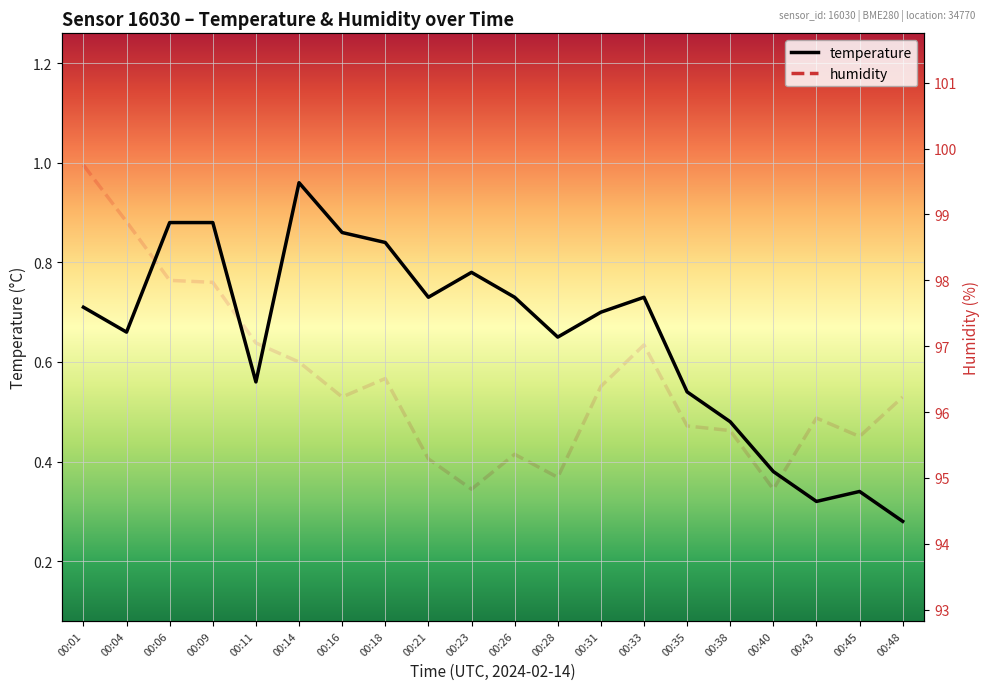

Reading left to right, extract all data points from this chart.

temperature: 00:01=0.7	00:04=0.7	00:06=0.9	00:09=0.9	00:11=0.6	00:14=1.0	00:16=0.9	00:18=0.8	00:21=0.7	00:23=0.8	00:26=0.7	00:28=0.7	00:31=0.7	00:33=0.7	00:35=0.5	00:38=0.5	00:40=0.4	00:43=0.3	00:45=0.3	00:48=0.3
humidity: 00:01=99.8	00:04=98.9	00:06=98.0	00:09=98.0	00:11=97.0	00:14=96.8	00:16=96.2	00:18=96.5	00:21=95.3	00:23=94.8	00:26=95.4	00:28=95.0	00:31=96.4	00:33=97.0	00:35=95.8	00:38=95.7	00:40=94.8	00:43=95.9	00:45=95.6	00:48=96.2